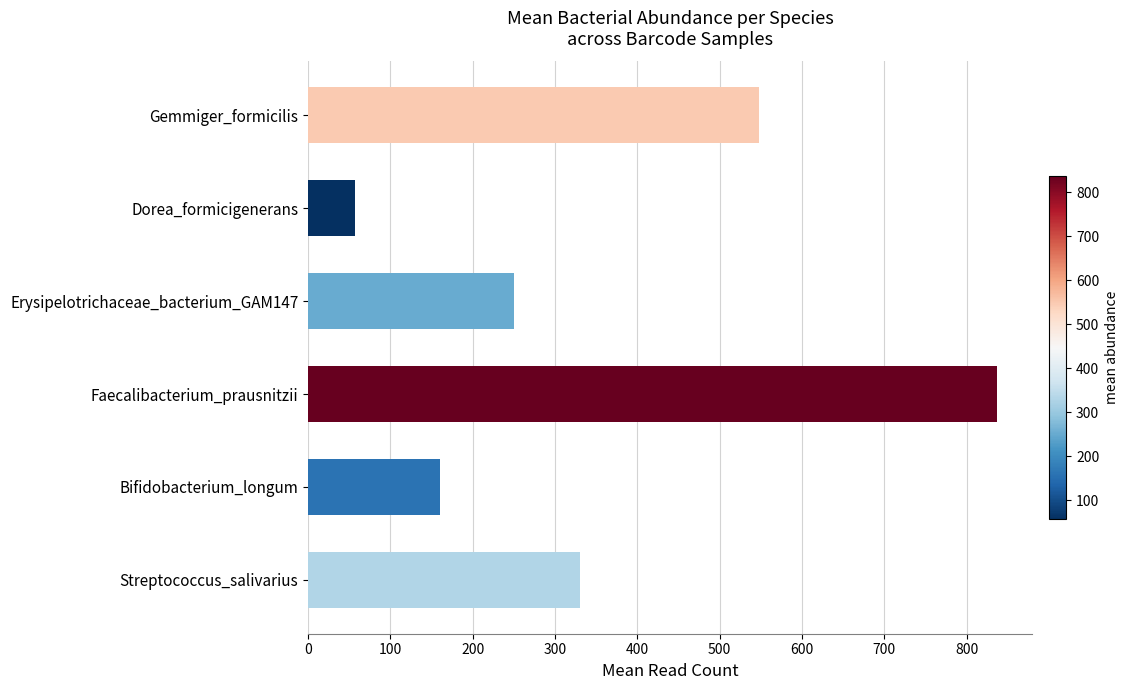

What is the average value?

364.0